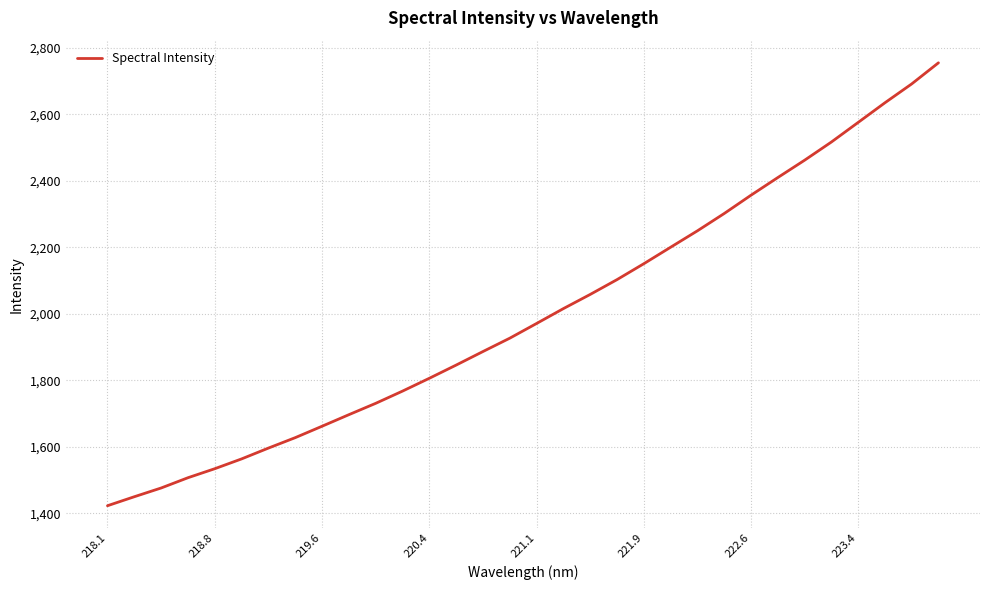

What is the difference between the maximum and minimum values?

1332.5